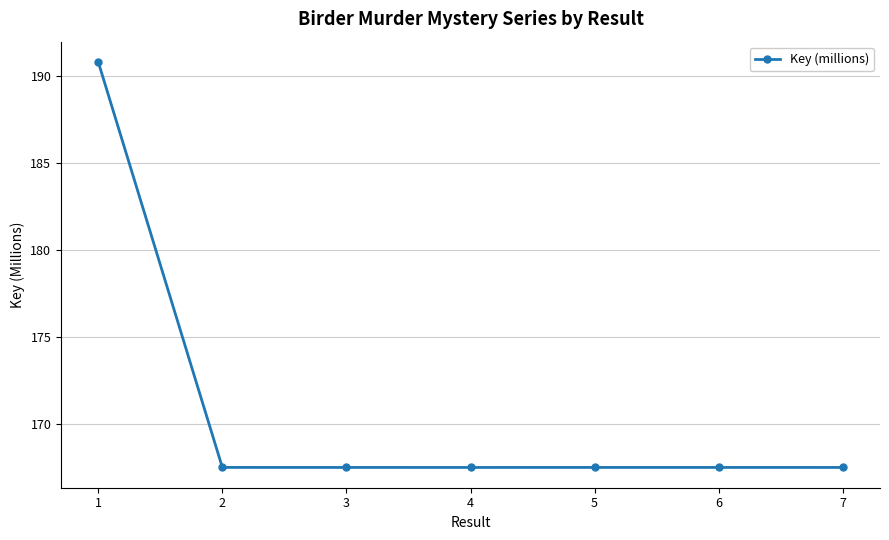

At which category does the chart reach its peak across all series?

1